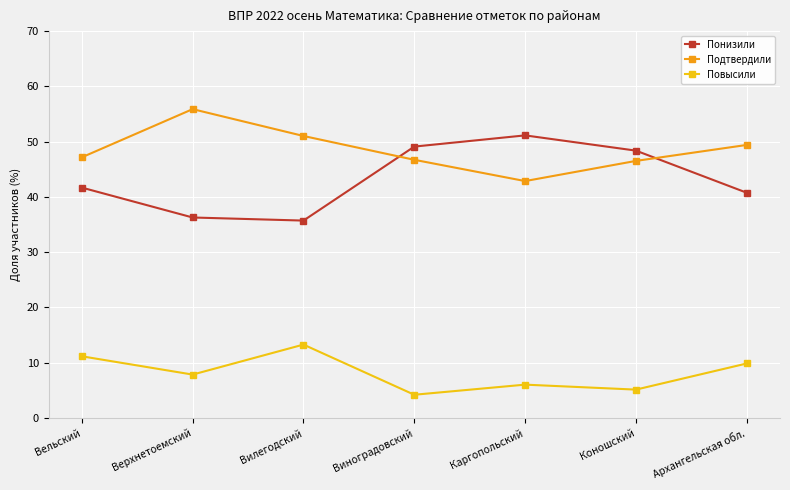

How many series are shown in this chart?

3